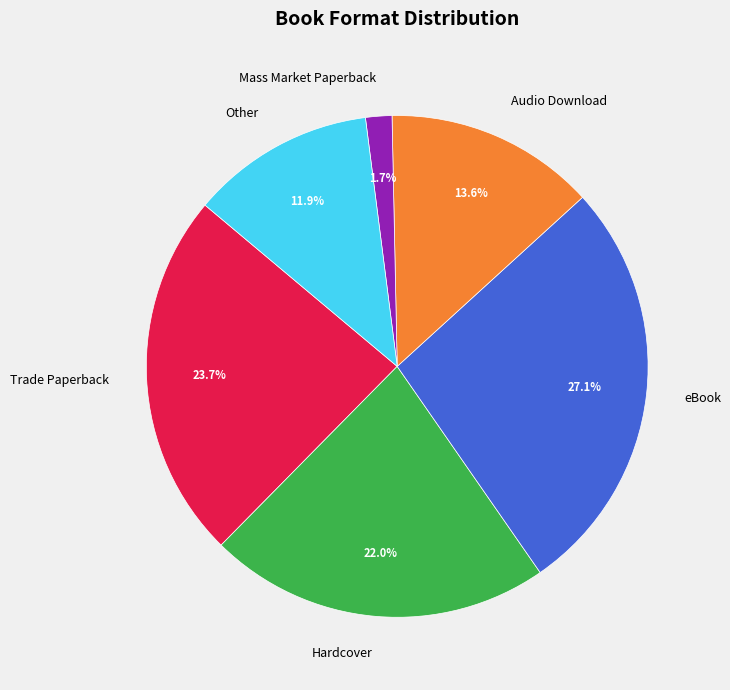

Do Trade Paperback and Other together represent more than half of the pie?

No